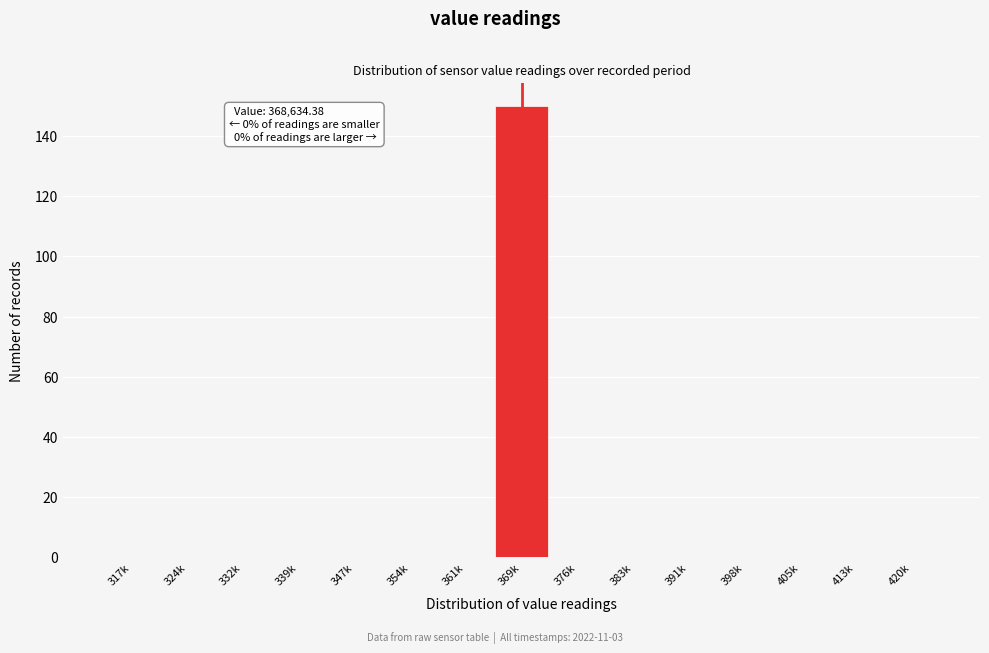

Reading left to right, what are all the values shown in this chart?

317k=0	324k=0	332k=0	339k=0	347k=0	354k=0	361k=0	369k=150	376k=0	383k=0	391k=0	398k=0	405k=0	413k=0	420k=0